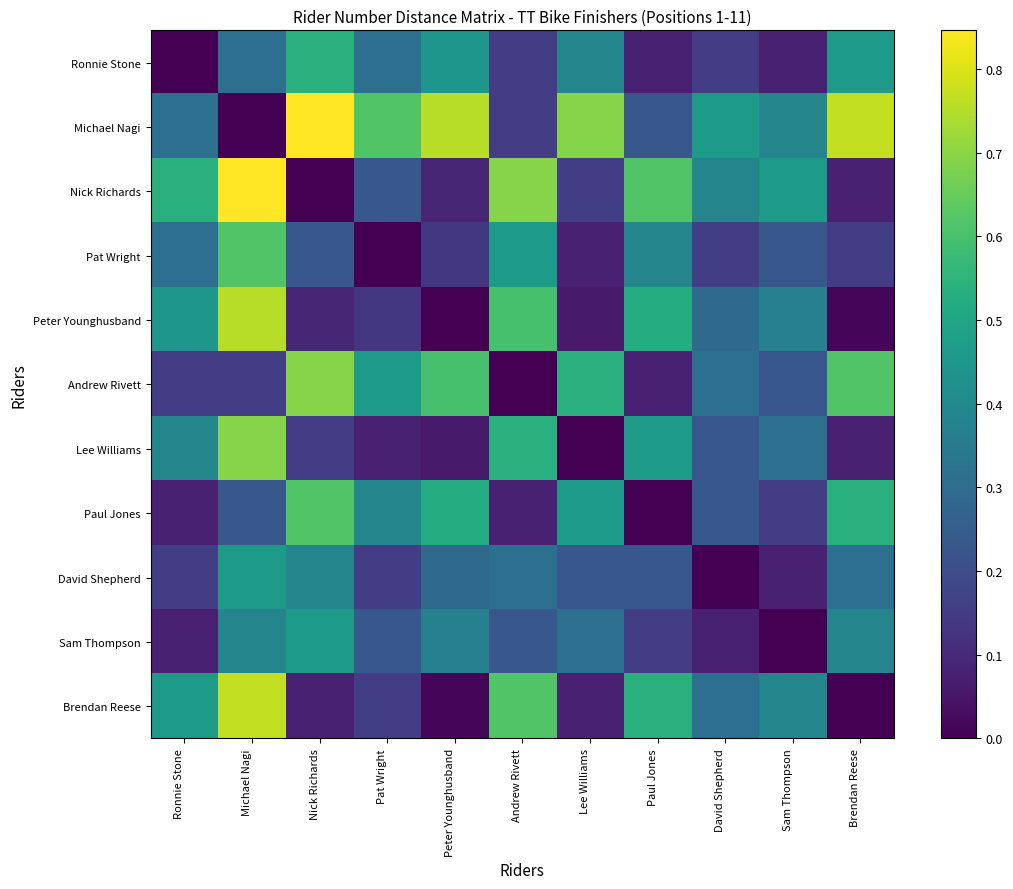

Between Paul Jones and Ronnie Stone, which is larger?

Paul Jones